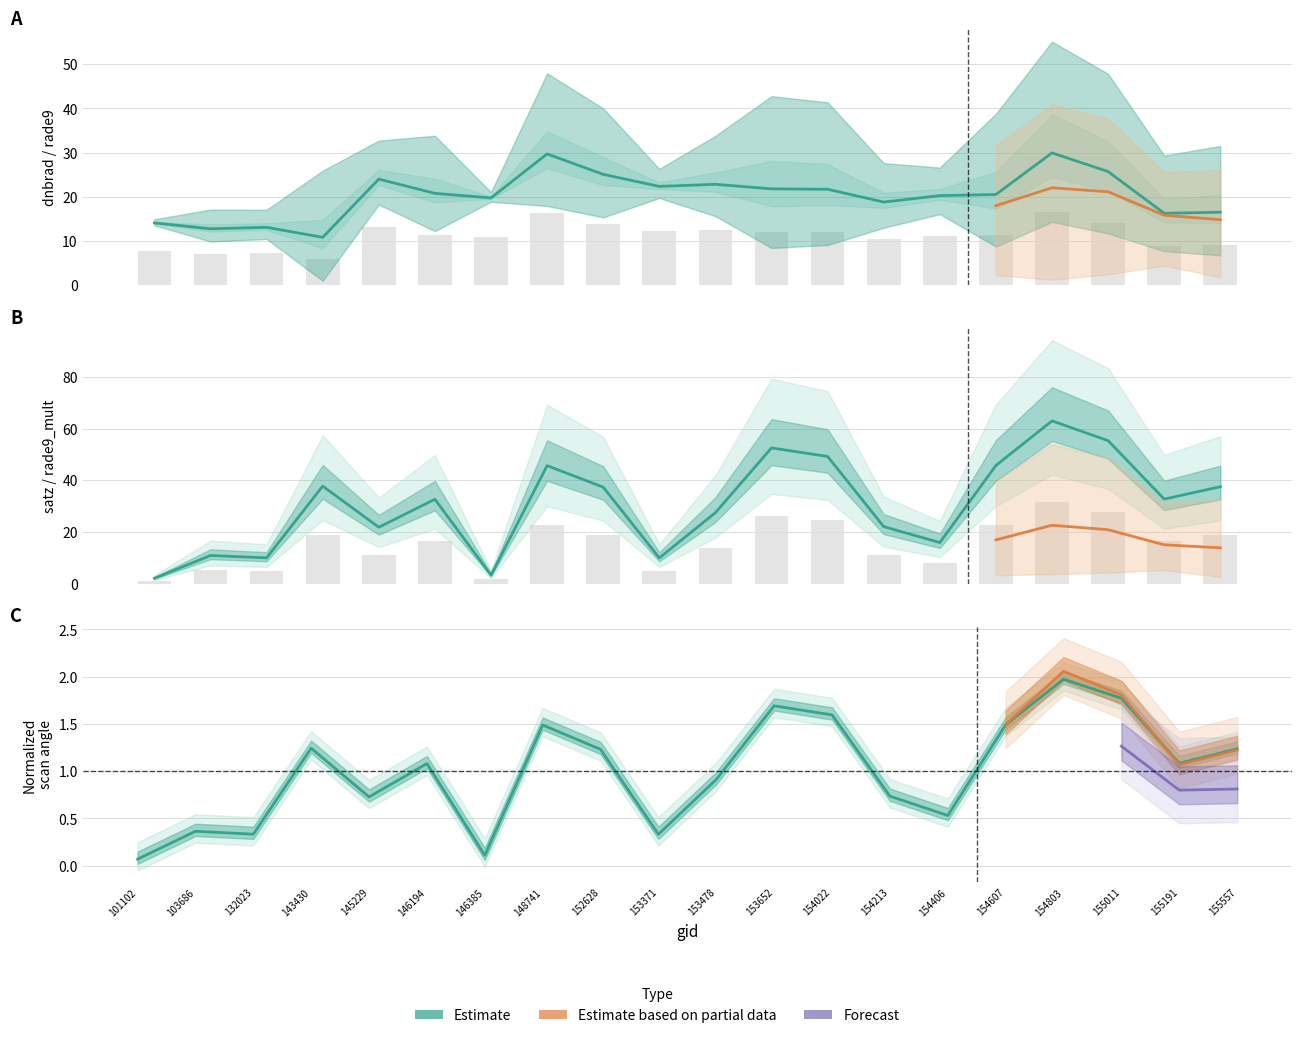

Reading left to right, what are all the values shown in this chart?

dnbrad: 14.1	12.7	13.1	10.8	24.0	20.8	19.7	29.7	25.1	22.3	22.8	21.8	21.7	18.8	20.3	20.5	29.9	25.7	16.2	16.5
satz: 2.1	10.9	10.0	37.7	21.8	32.6	3.3	45.7	37.3	9.9	27.4	52.5	49.2	22.1	15.9	45.7	63.0	55.4	32.7	37.5
scan_angle: 0.1	0.4	0.3	1.2	0.7	1.1	0.1	1.5	1.2	0.3	0.9	1.7	1.6	0.7	0.5	1.5	2.0	1.8	1.1	1.2